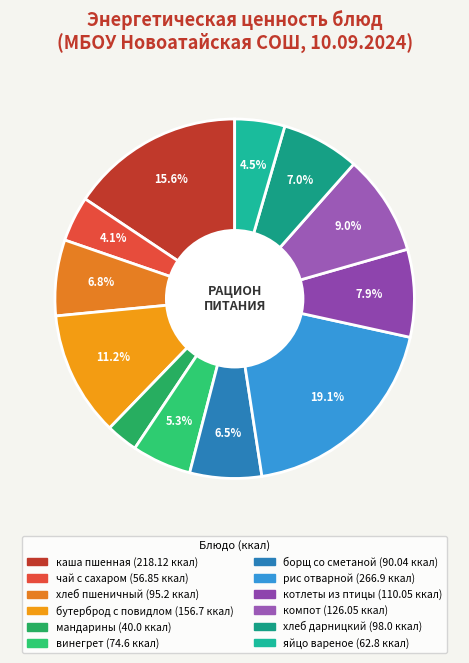

What is the change in value from хлеб пшеничный to бутерброд с повидлом?

+61.5